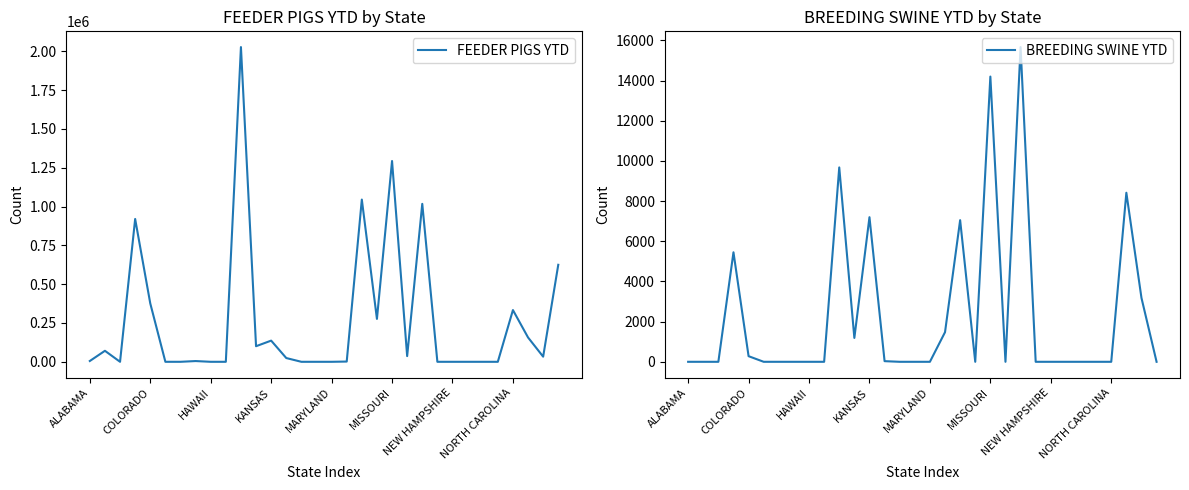

True or false: FEEDER PIGS YTD has a value of -1028771 at MARYLAND.

False